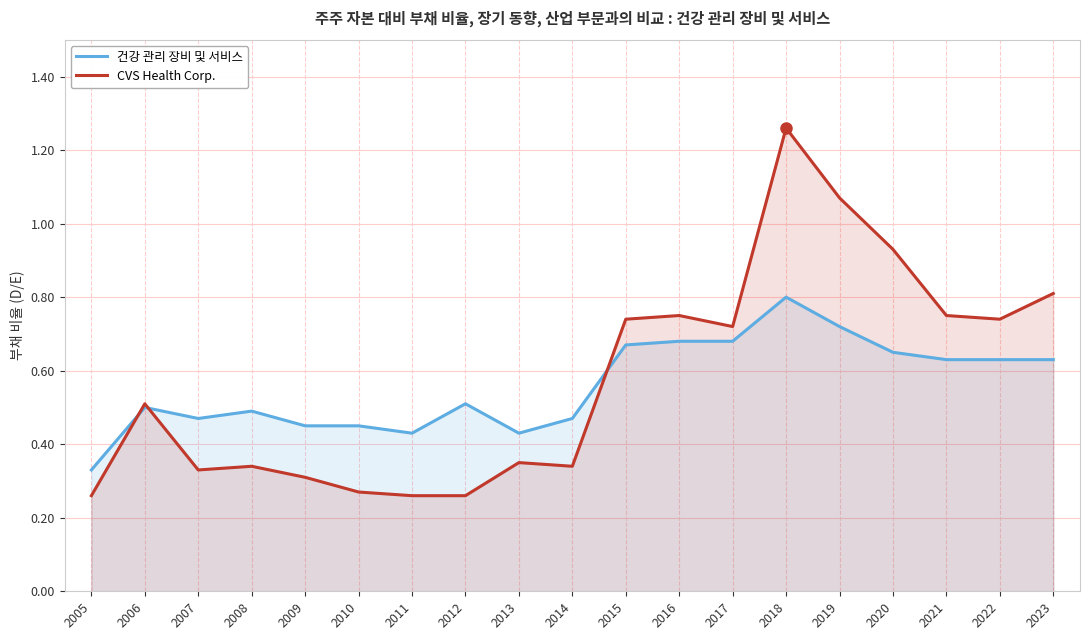

What is the value of the CVS Health Corp. point at the 16th from the left?

0.9